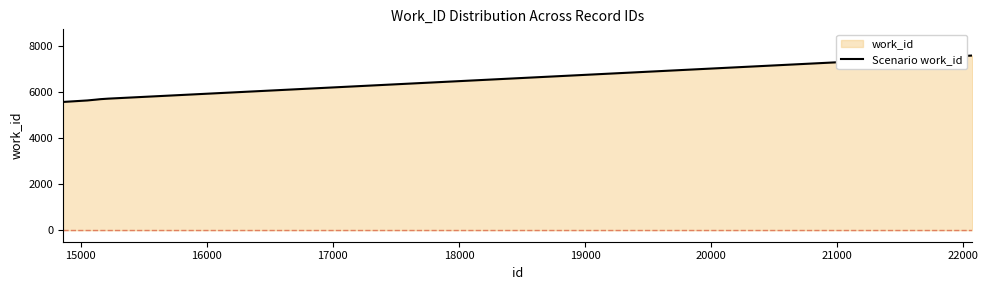

What is the difference between the second highest and minimum values?

2012